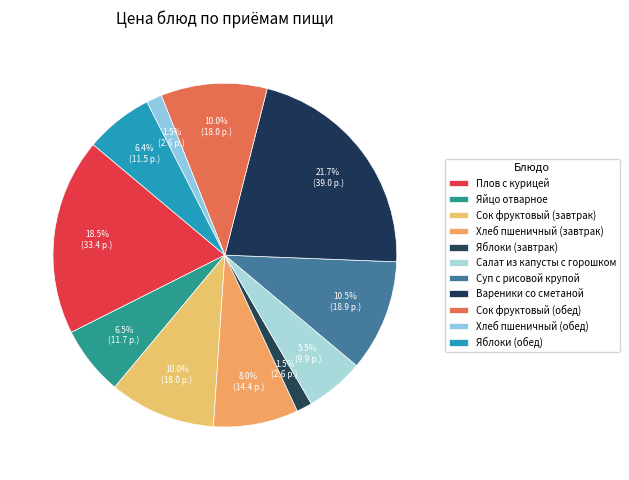

Combined, what portion of the pie is Хлеб пшеничный (обед) and Яйцо отварное?

8.0%